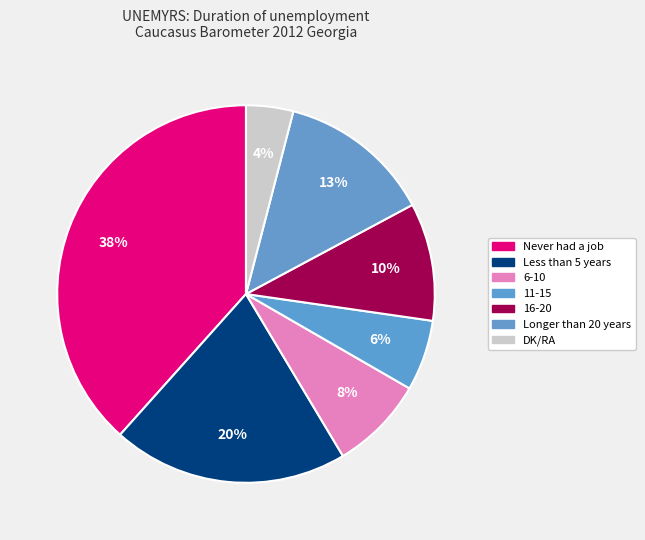

To the nearest percent, what is the average slice percentage?

14%